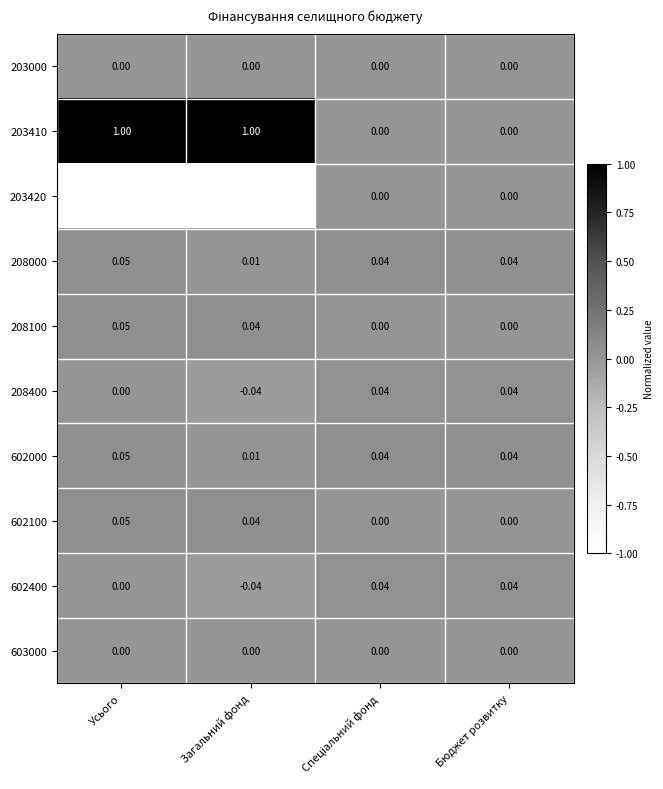

At which label does 602100 reach its peak?

Усього